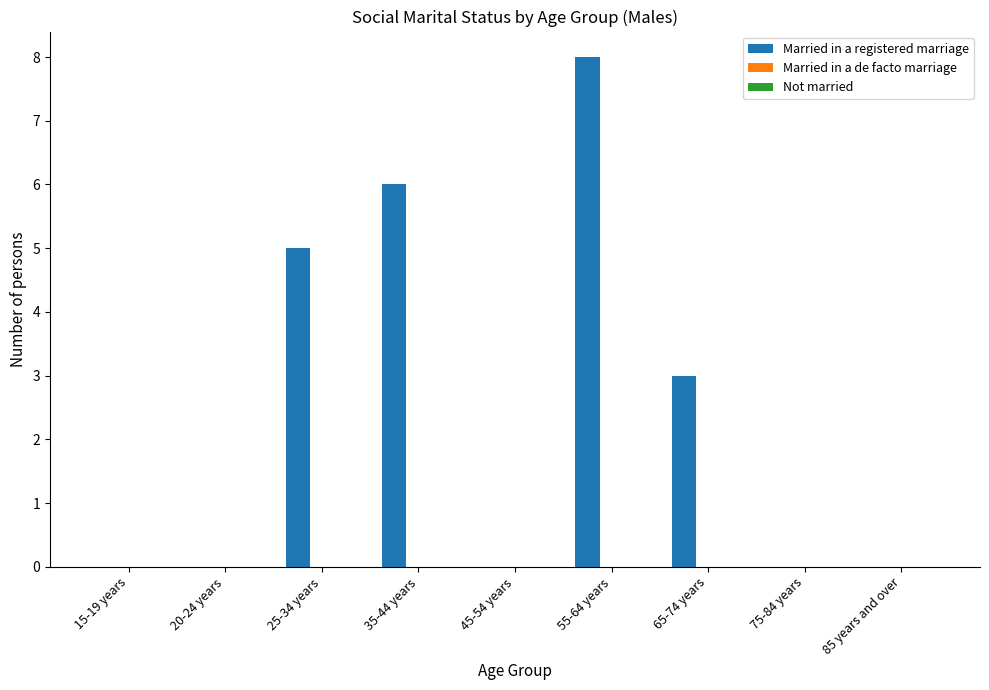

Which label corresponds to the largest value in the chart?

55-64 years